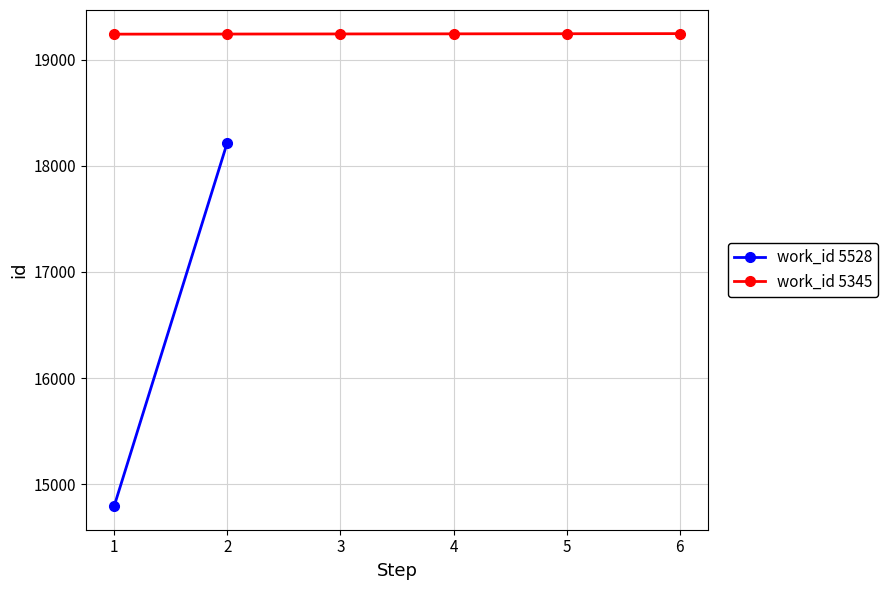

What is the value of the work_id 5345 point at the 1st from the left?

19243